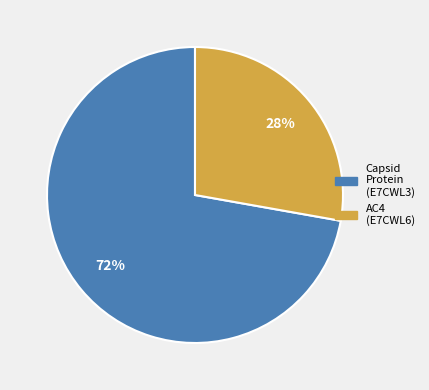

Is there a majority slice in this chart?

Yes